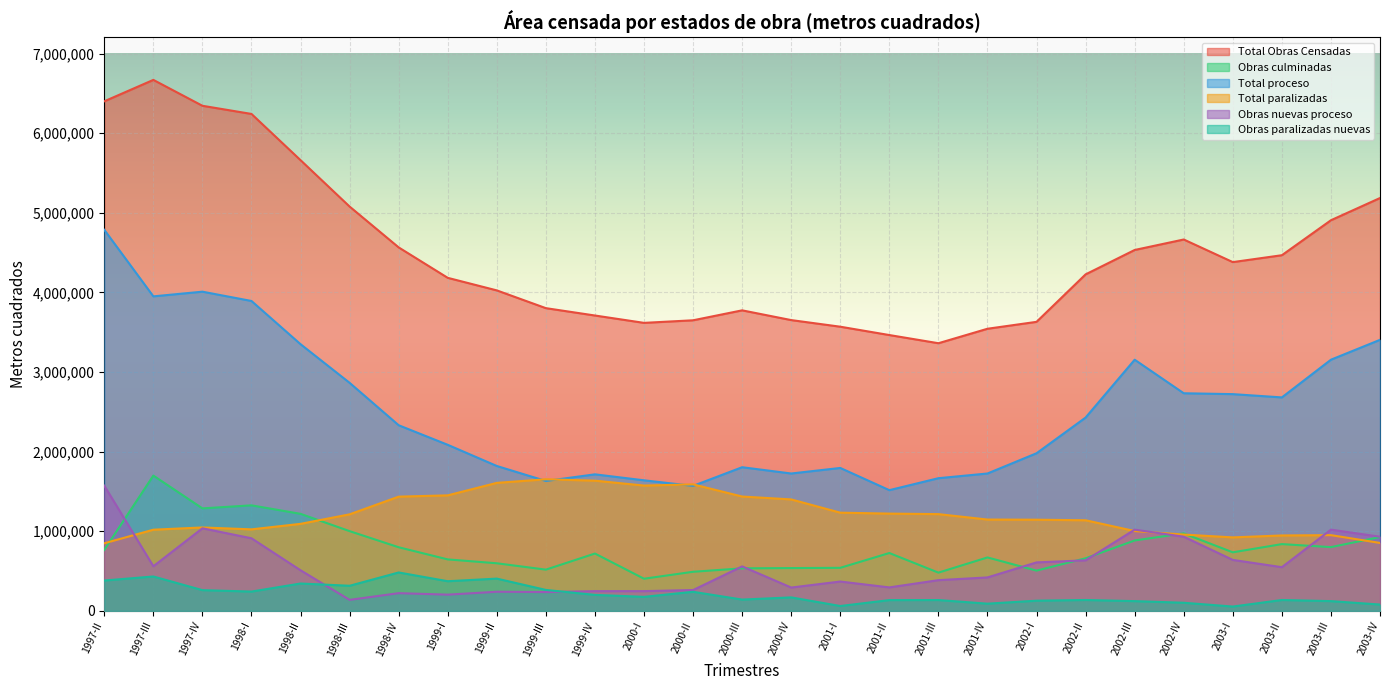

At which category does Obras culminadas reach its first local valley?

1997-IV